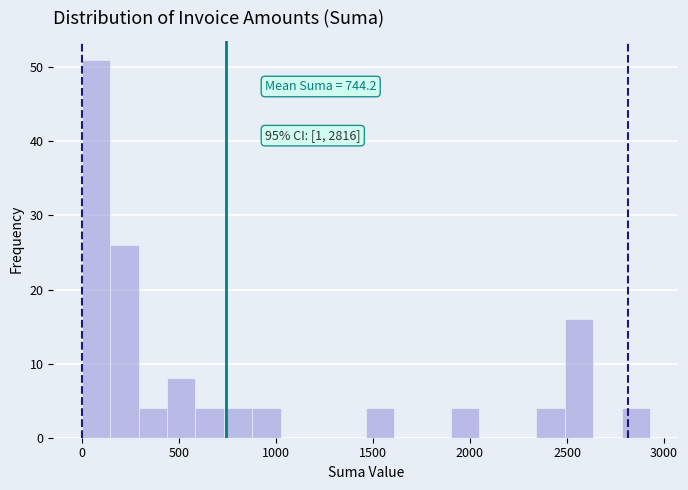

Read against the x-axis, roughly where is the centre of the tallest bar?

50